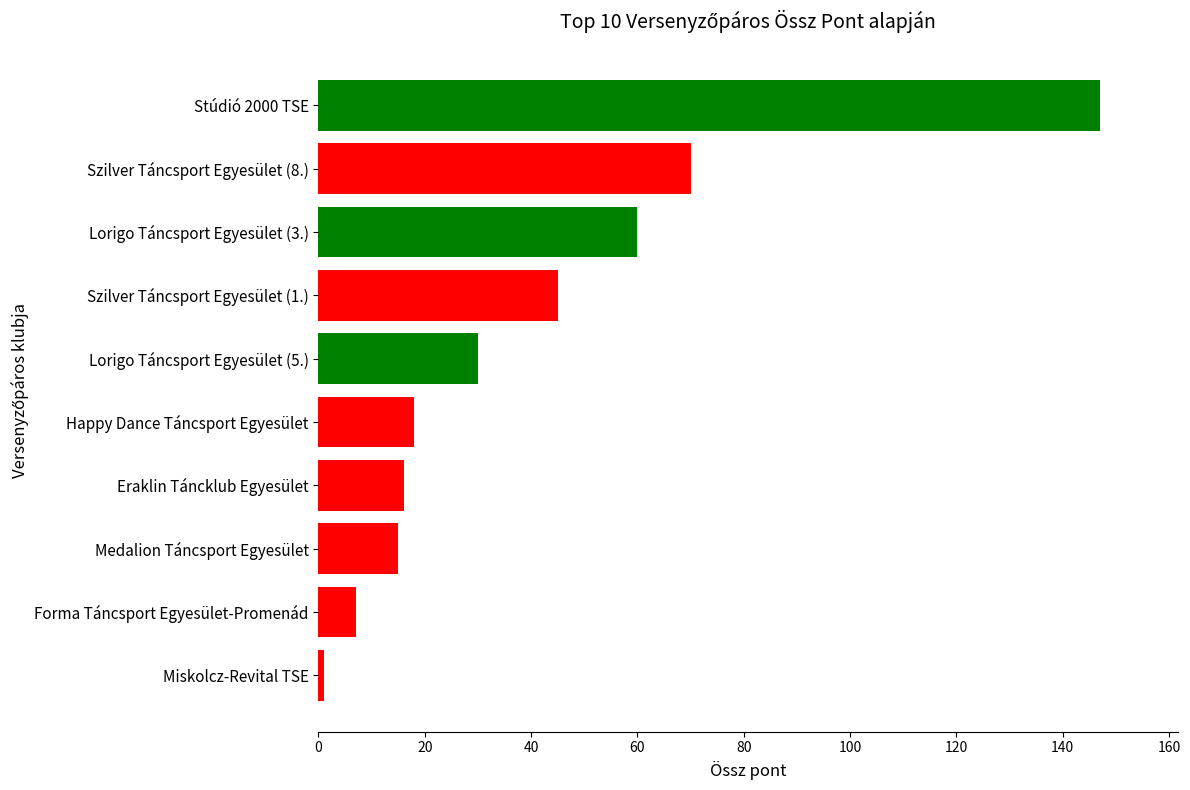

Count the number of categories in the chart.

10